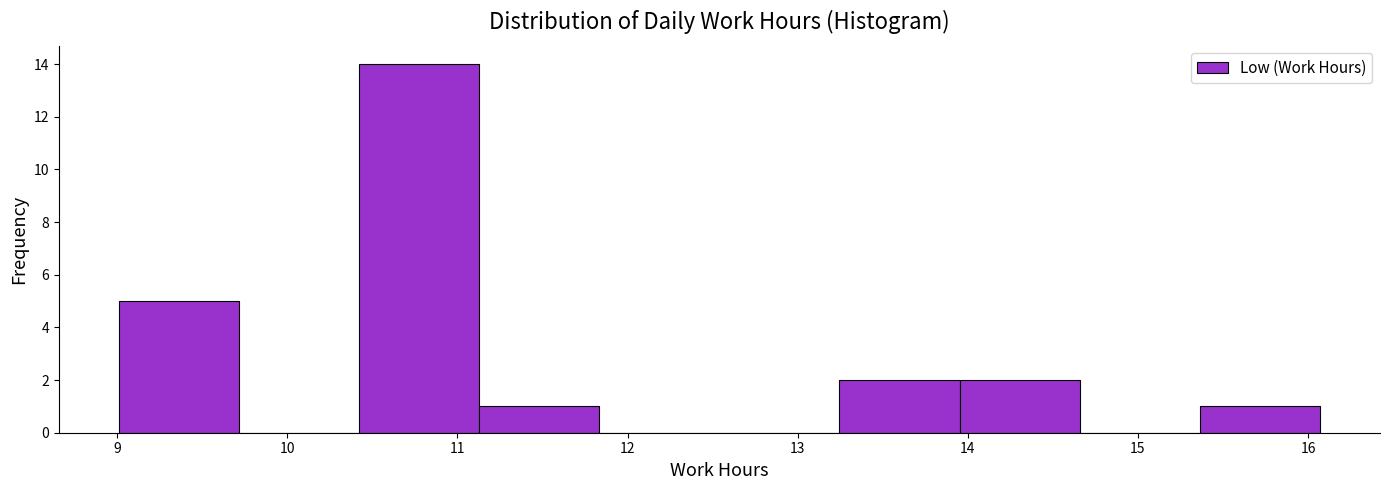

Over which range of the x-axis is the bar tallest?

10.4 to 11.1